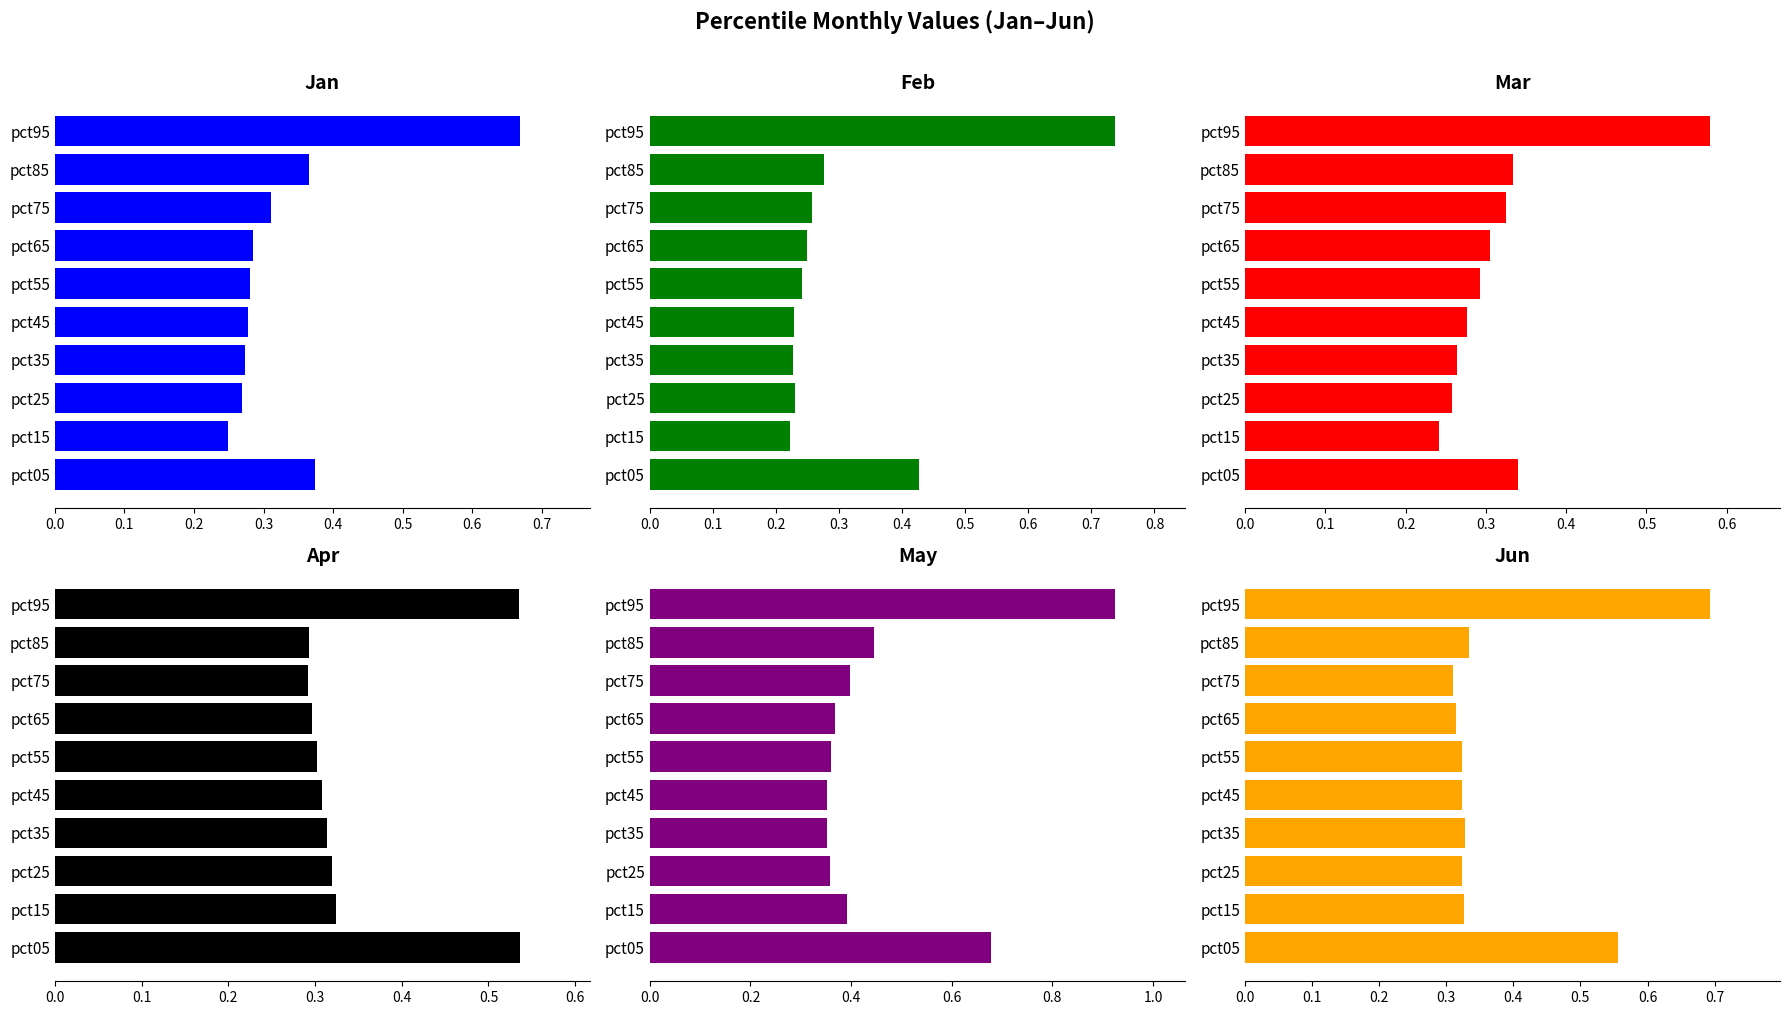

The value of Mar at pct35 is 0.3. True or false?

True